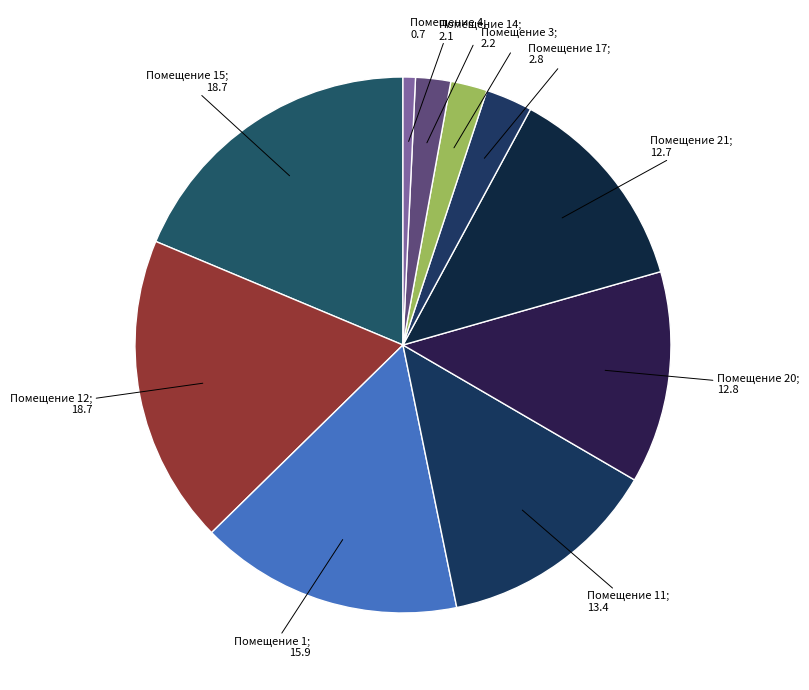

Count the number of slices in the pie.

10